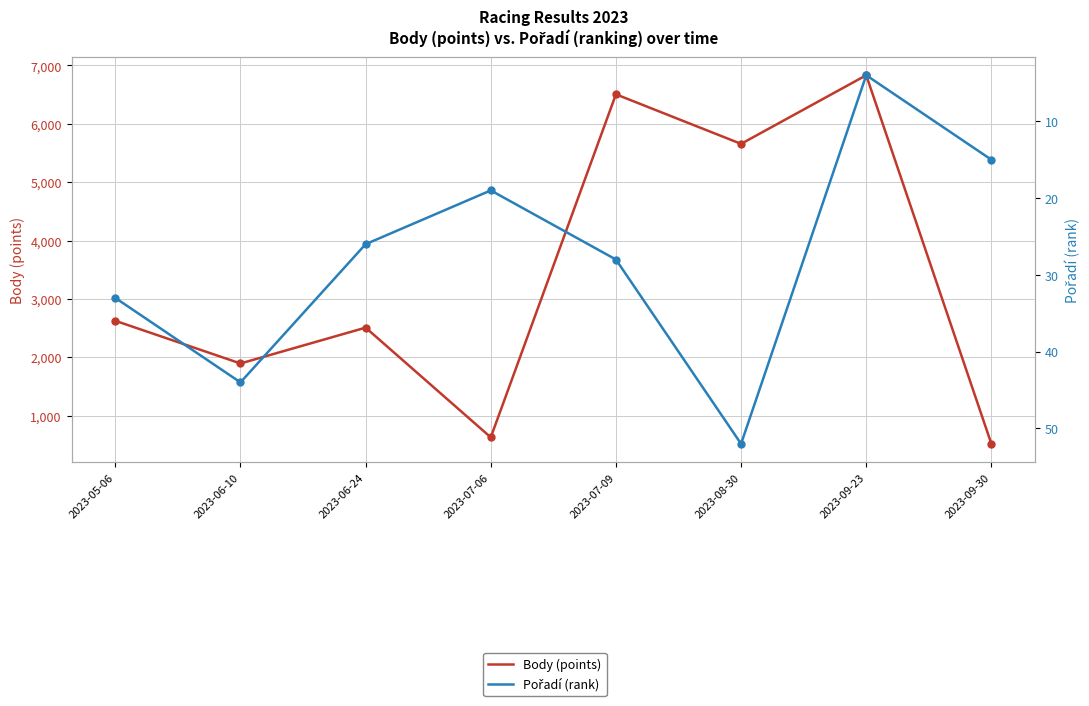

How many values in the Pořadí (rank) series are below 28?

4